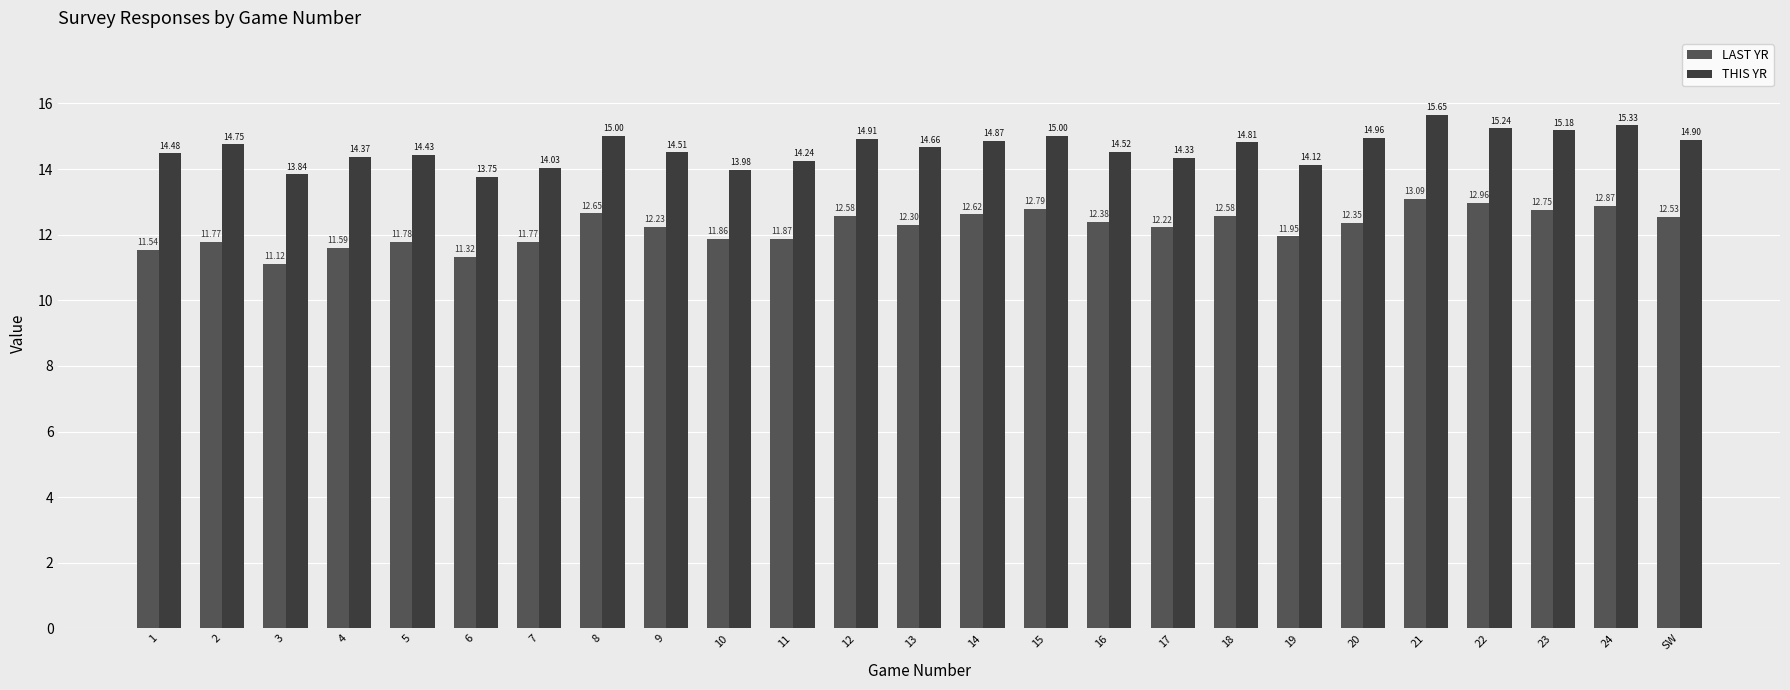

Are the bars grouped side by side (vs. stacked)?

Yes